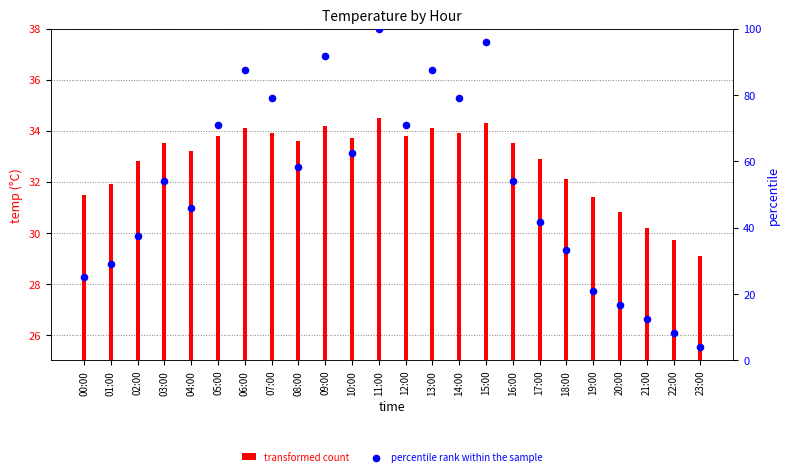

What is the total value across all series at 04:00?

79.0